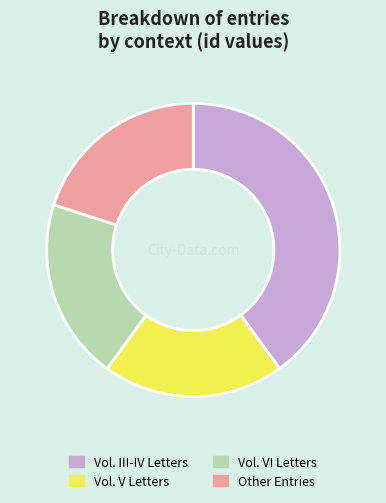

Combined, do Vol. VI Letters and Vol. III-IV Letters account for over 50%?

Yes